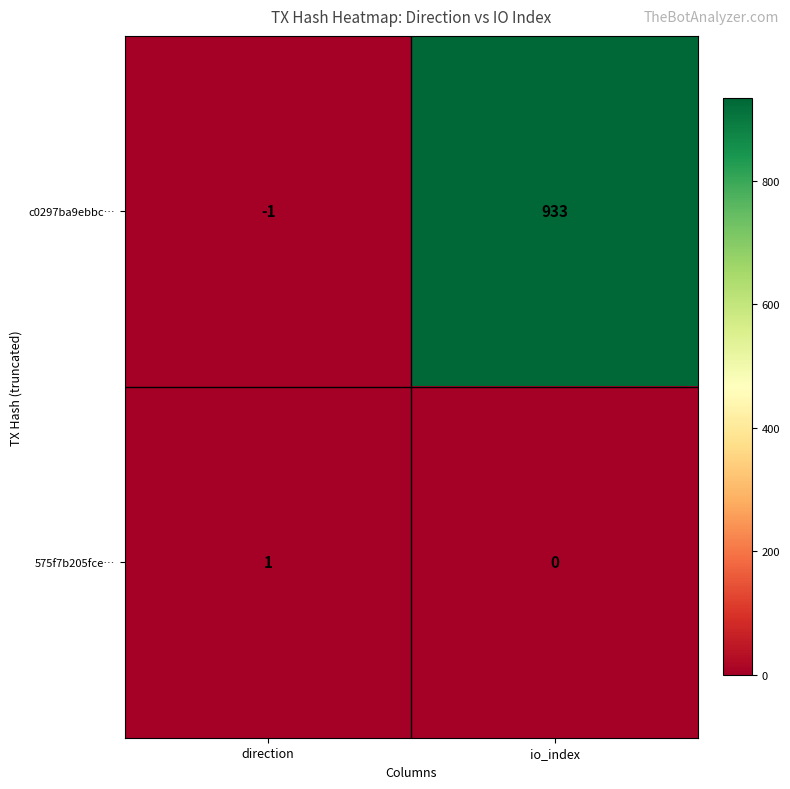

Rank the categories by 575f7b205fce… value from highest to lowest.

direction, io_index